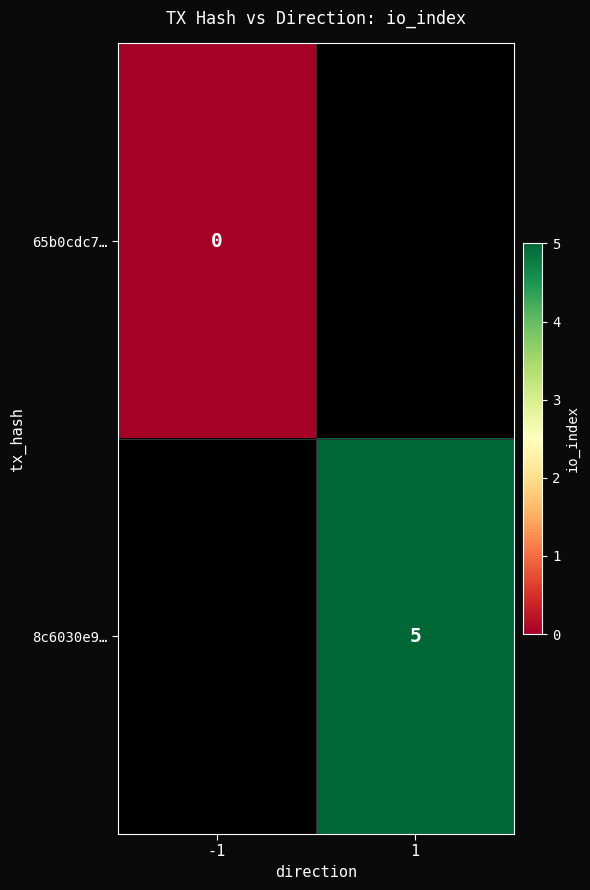

True or false: 8c6030e9… has a value of 3 at 1.

False